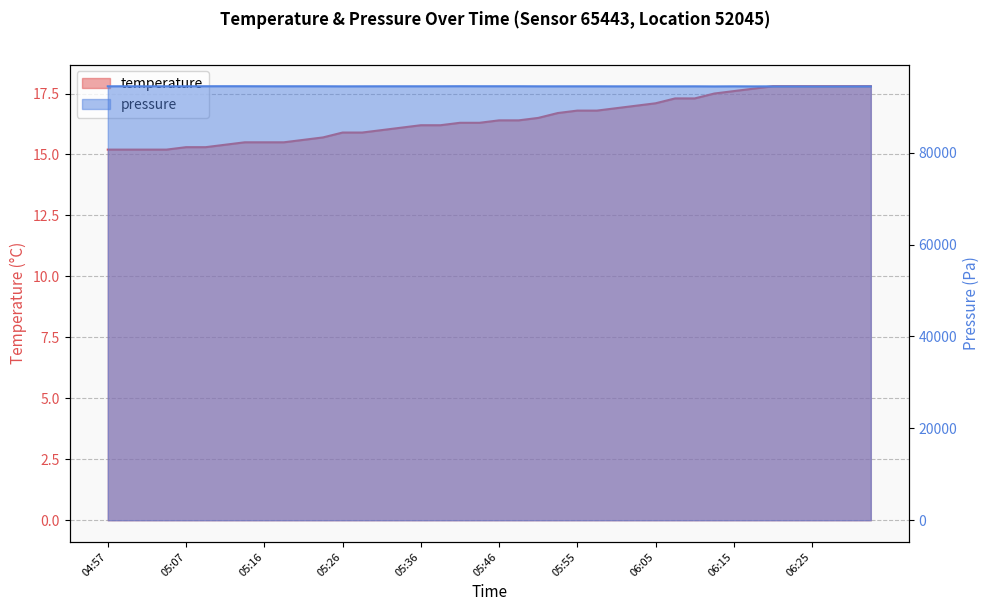

True or false: temperature has more than 0 points higher than both neighbors.

False